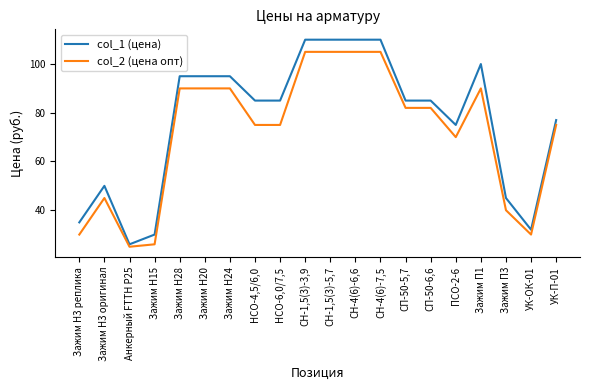

Between СН-4(6)-7,5 and СП-50-6,6, which series saw the biggest shift?

col_1 (цена)